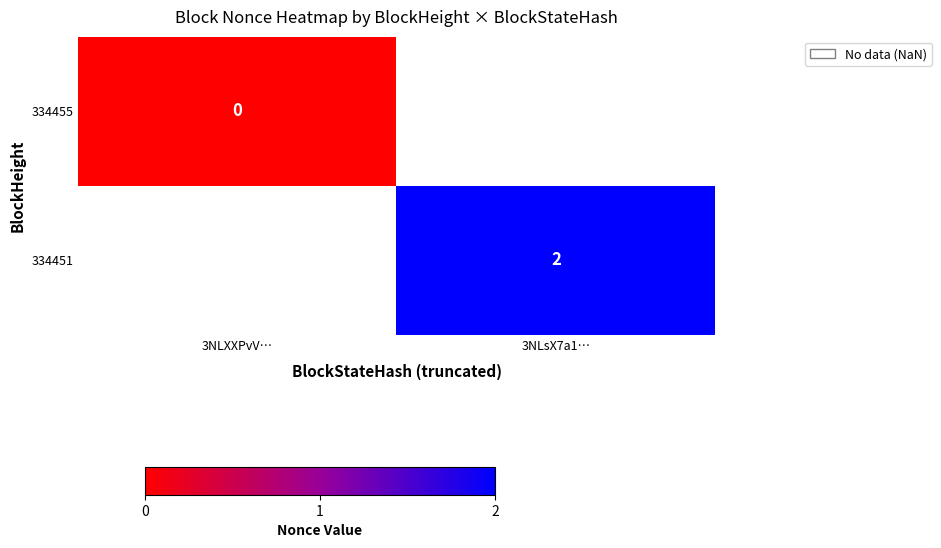

The value of 334451 at 3NLsX7a1… is 1. True or false?

False